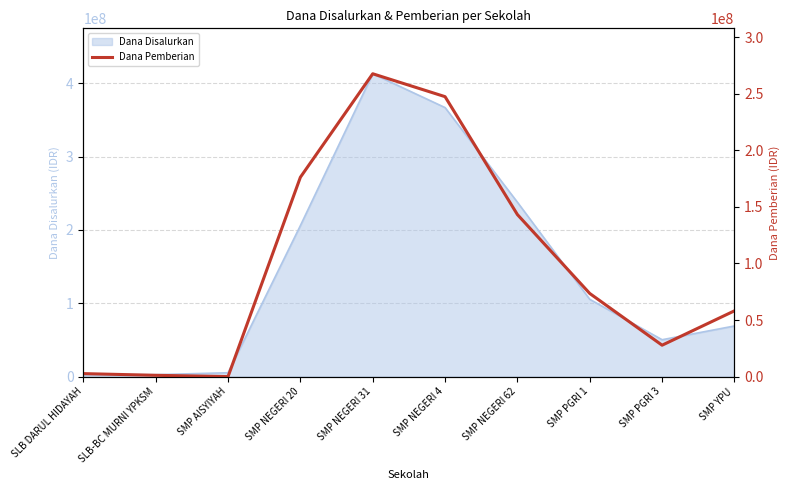

True or false: the data shows 103840266 at SMP AISYIYAH.

False